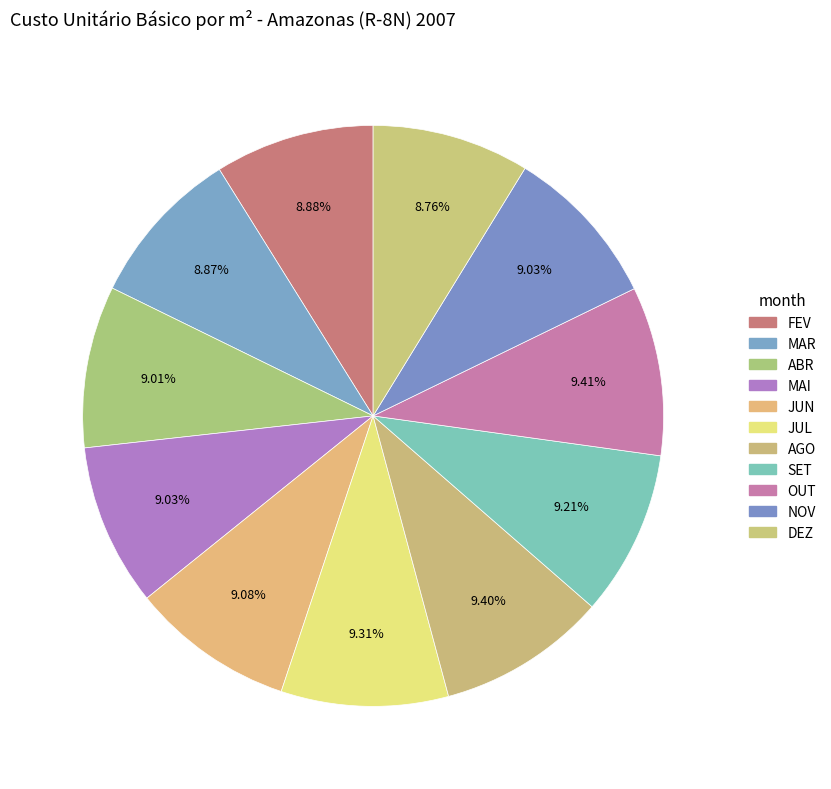

Does JUN account for over 50% of the chart?

No